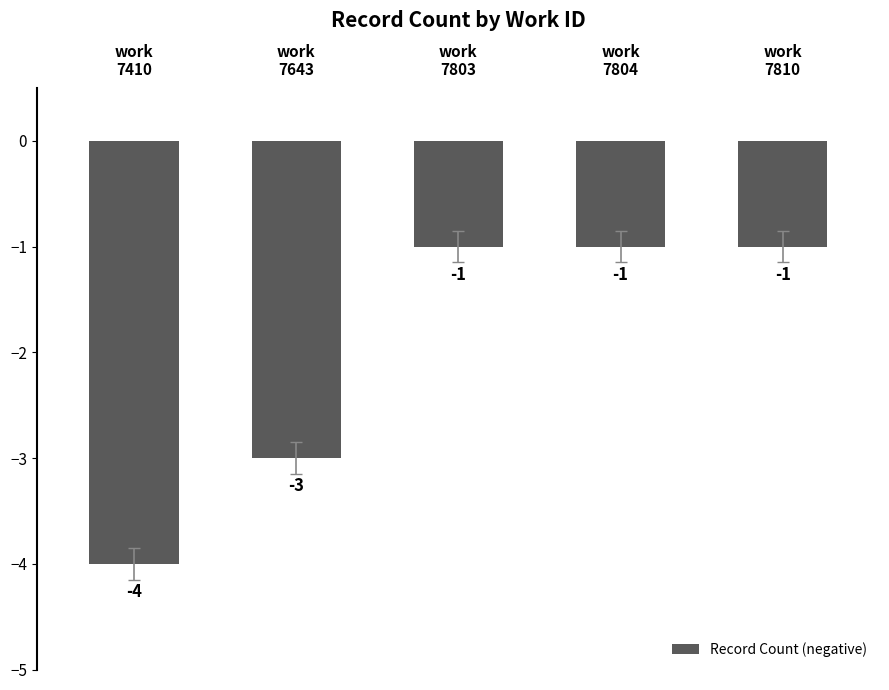

What is the minimum value shown in the chart?

-4